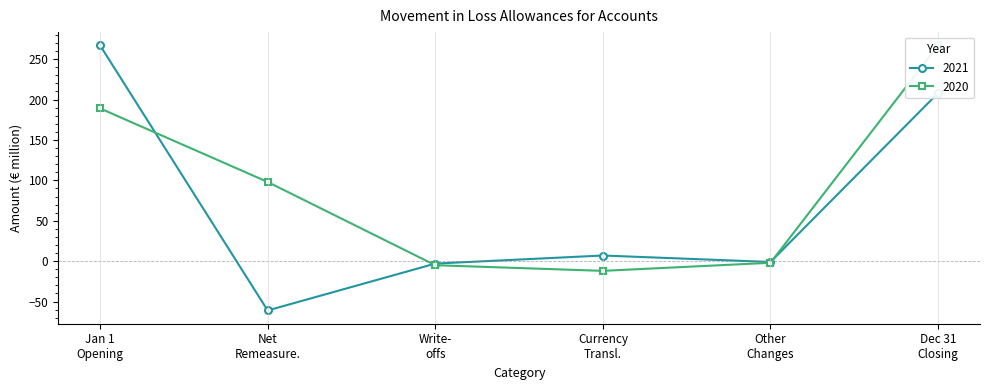

What is the lowest value of the 2021 series?

-61